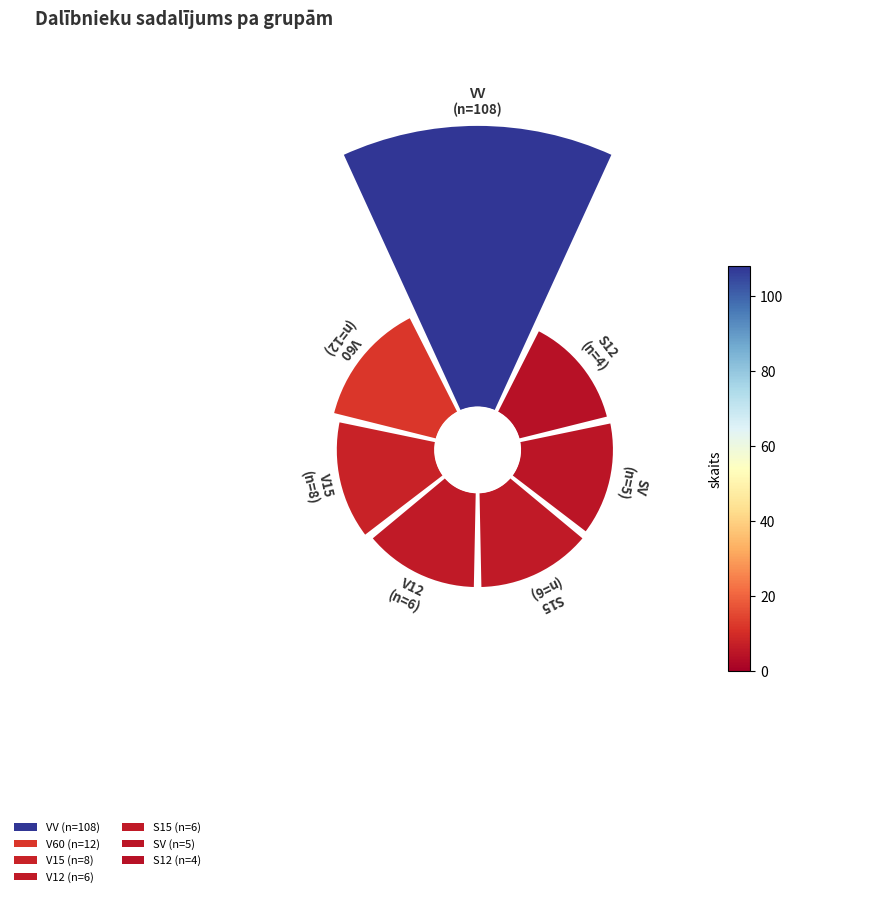

Which slice is the smallest?

S12